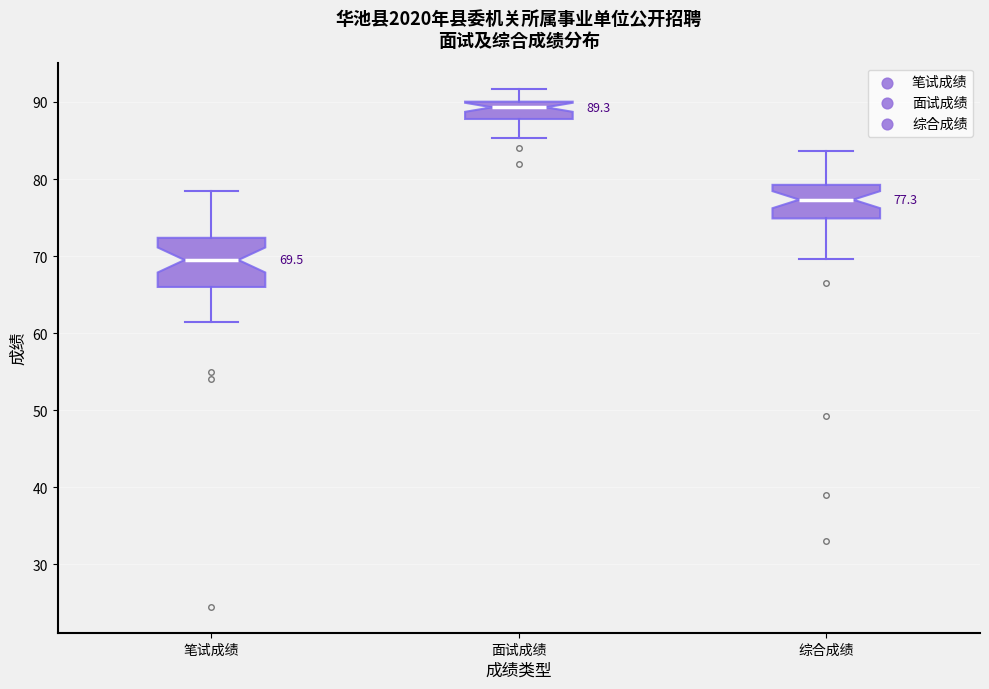

Which box has the lowest median line?

笔试成绩